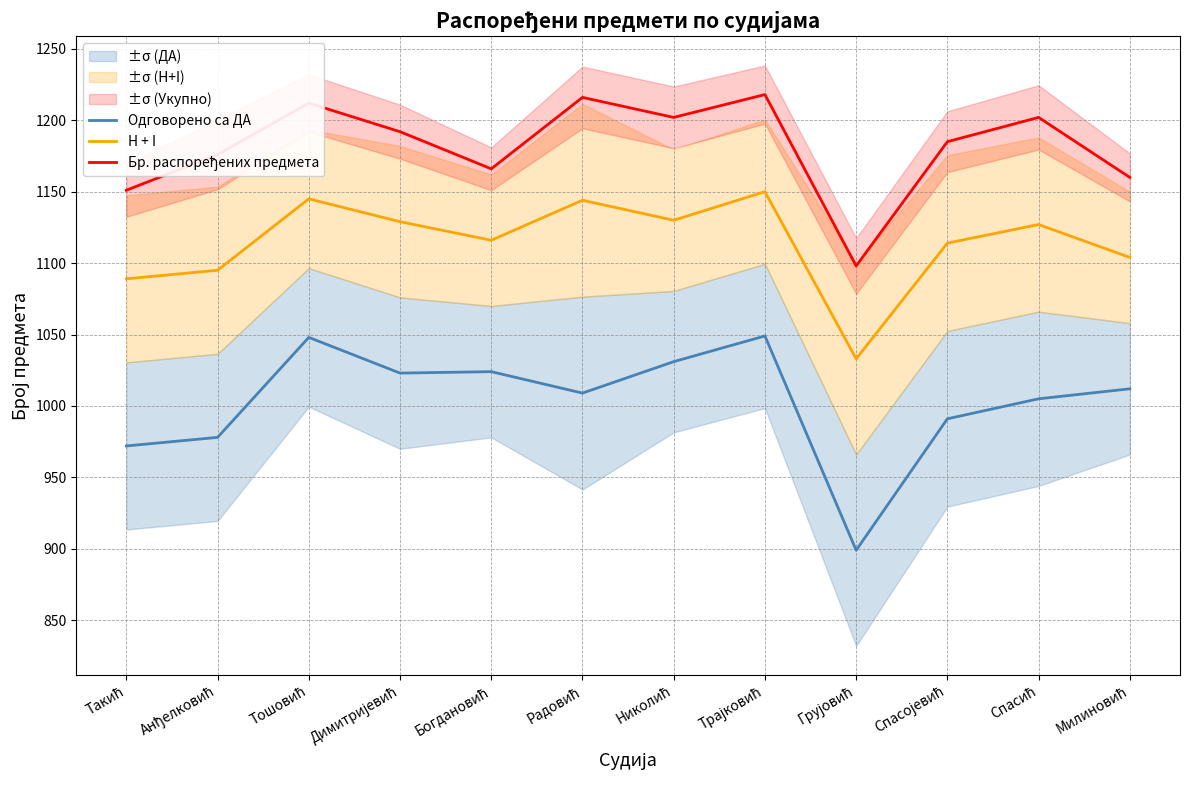

At Анђелковић, list the series in order from smallest to largest.

Одговорено са ДА, H + I, Бр. распоређених предмета